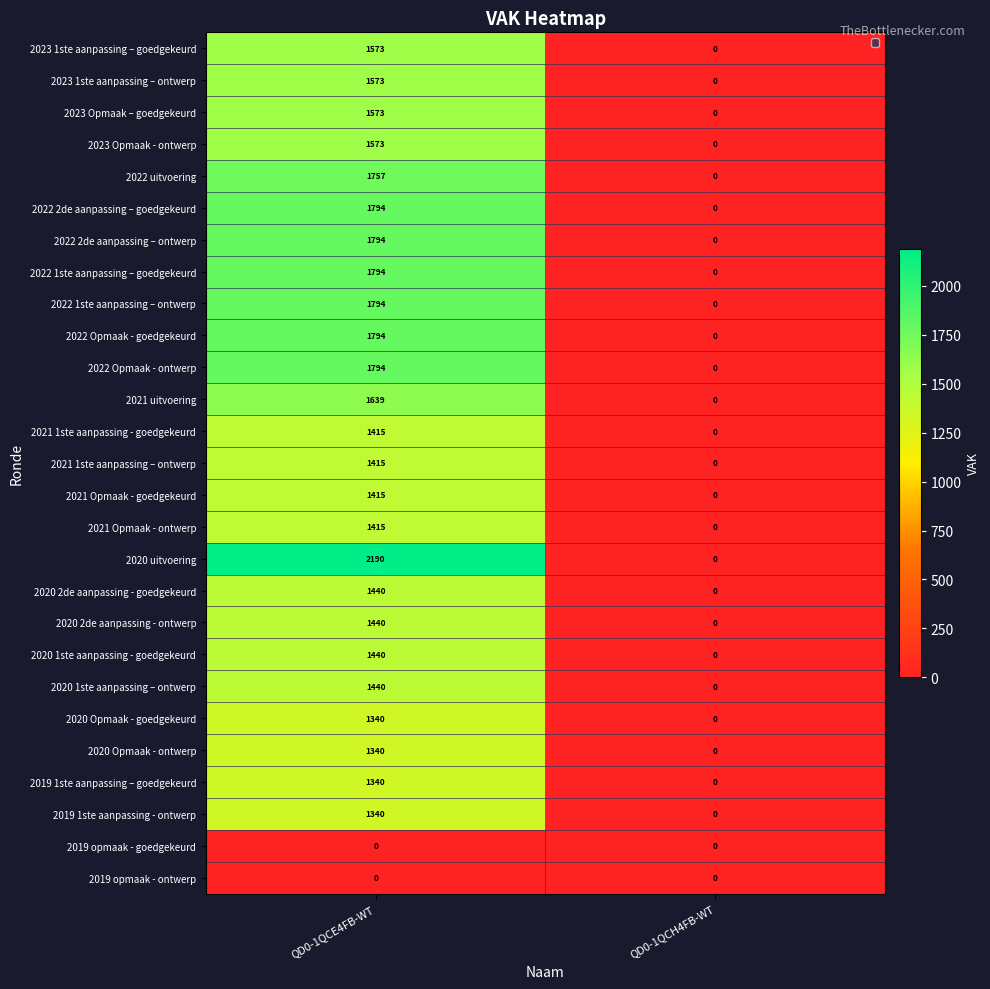

List the labels in order of 2020 Opmaak - goedgekeurd value, largest first.

QD0-1QCE4FB-WT, QD0-1QCH4FB-WT